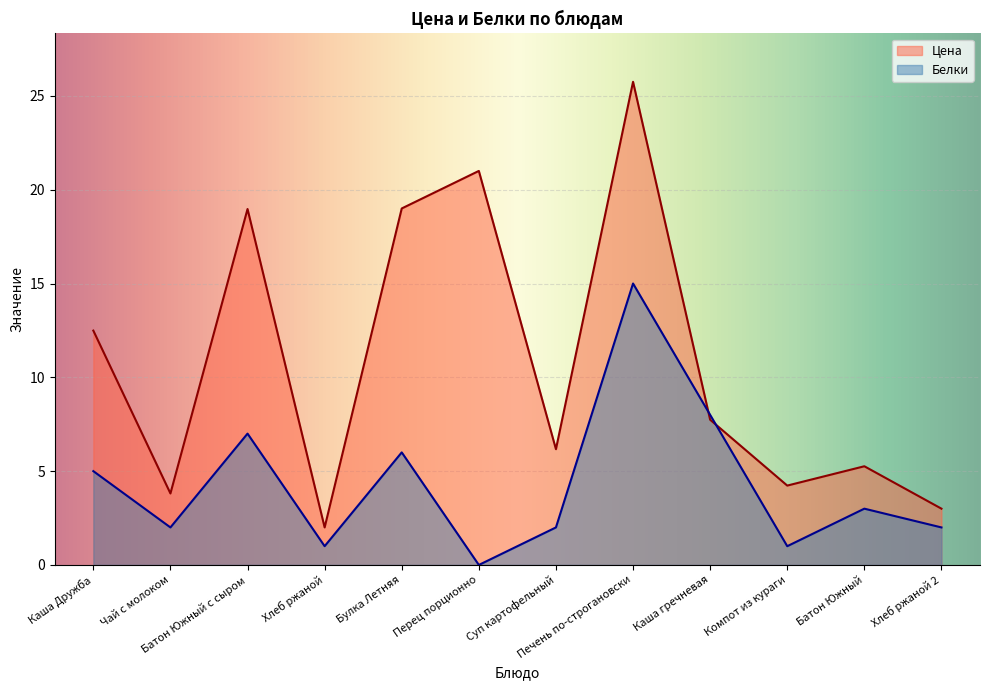

Where is Белки nearest to the value 7?

Батон Южный с сыром